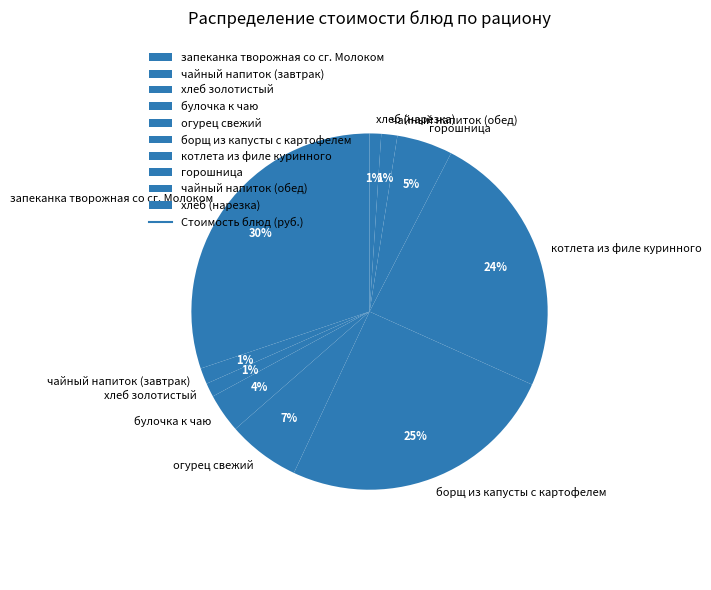

To the nearest percent, what is the difference between the largest and smallest slice percentages?

29%